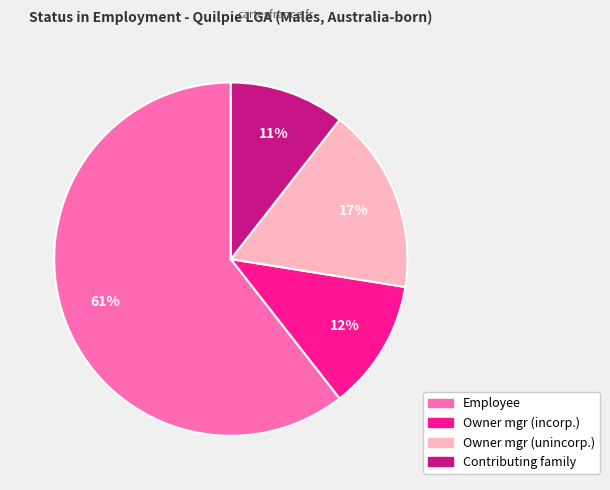

To the nearest percent, what is the average slice percentage?

25%